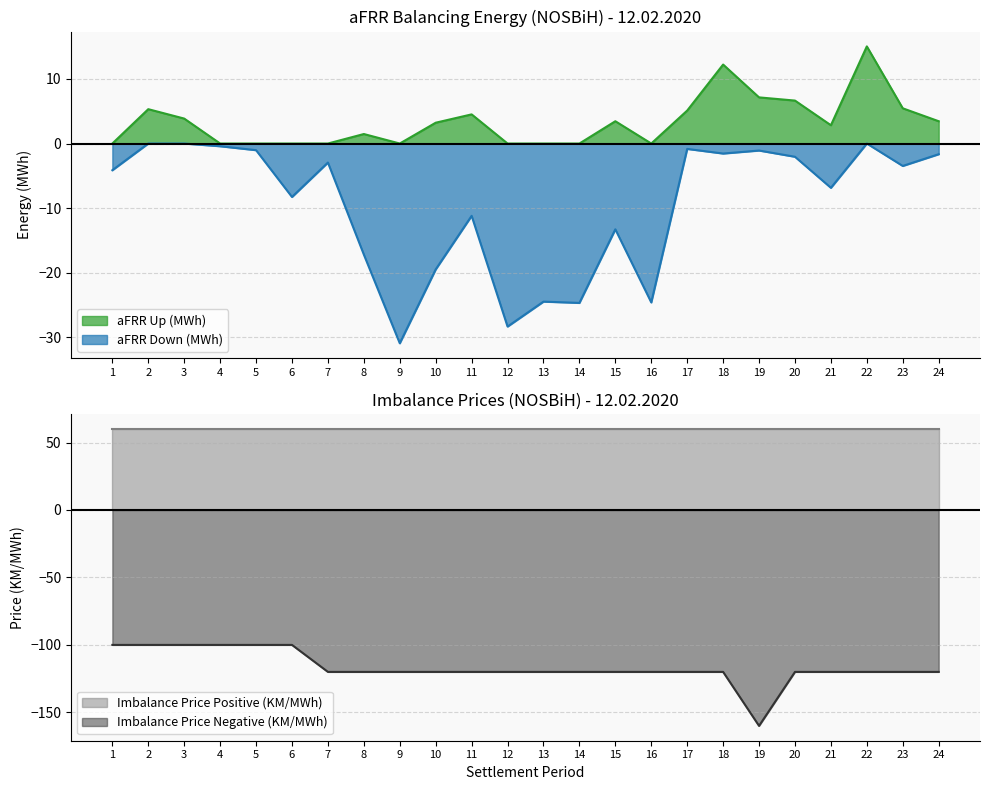

Which category has the lowest value in the aFRR Up (MWh) series?

1